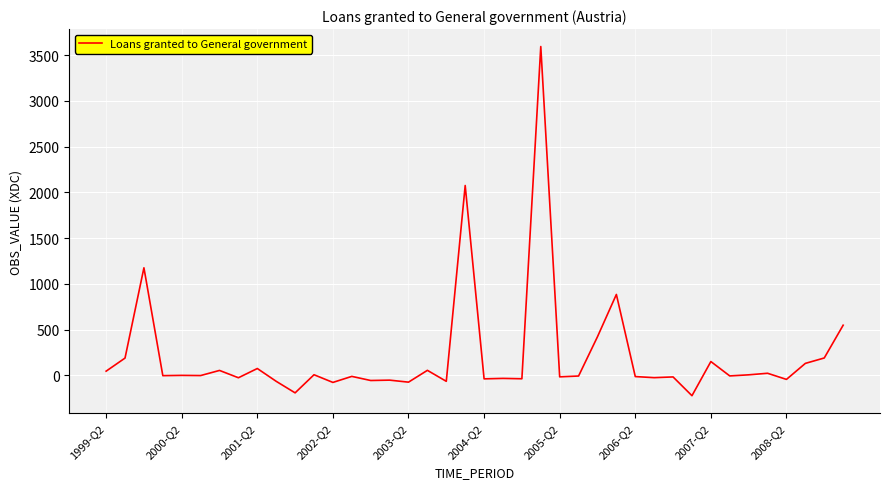

What is the maximum value shown in the chart?

3593